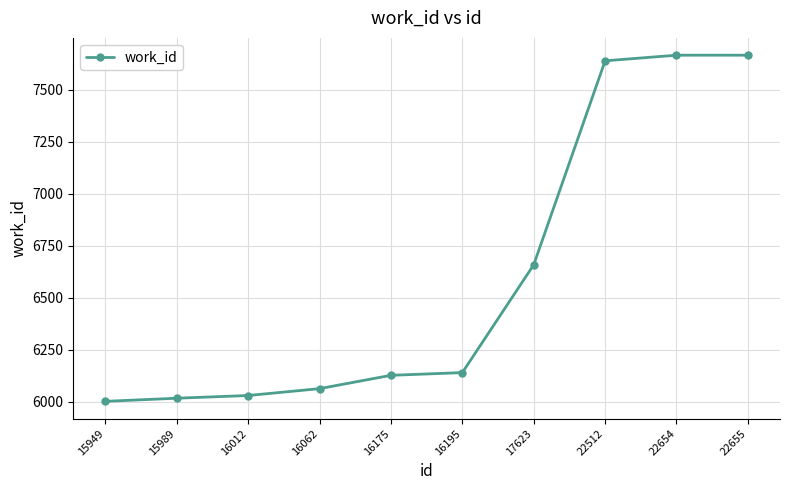

What is the difference between the values at 22654 and 16012?

1635